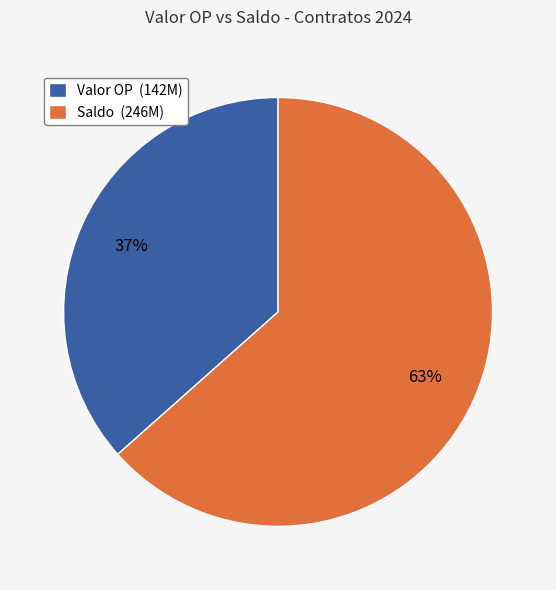

Is it true that Saldo (246M) is 49% of the pie?

False